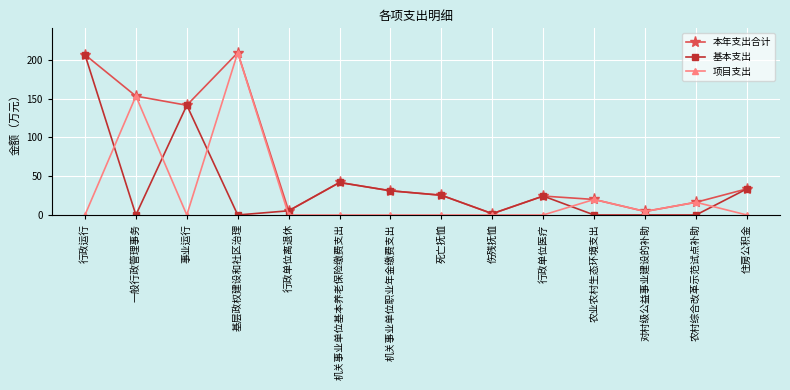

How many lines are shown in the chart?

3